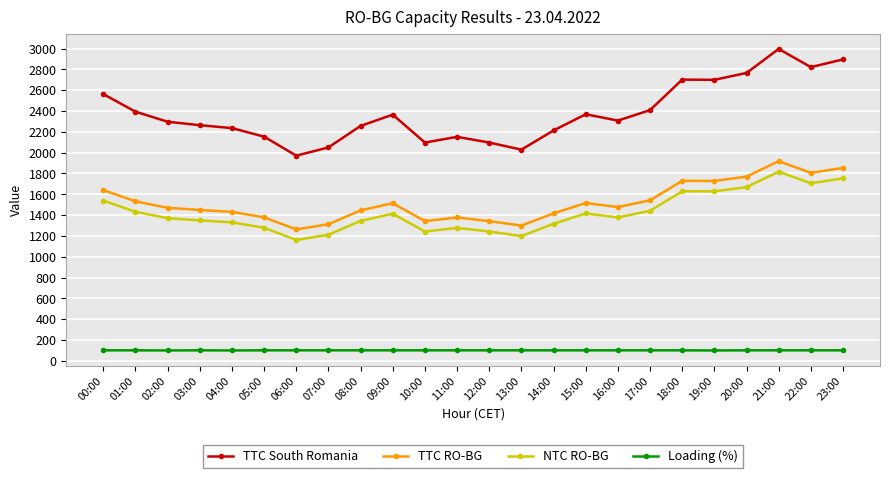

What is the highest value of the TTC South Romania series?

2997